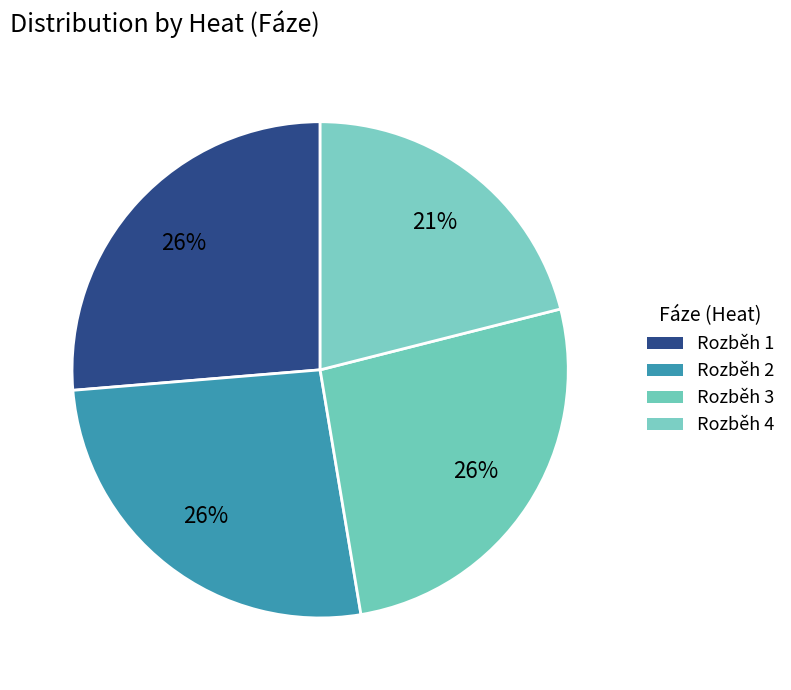

How many segments does this pie chart have?

4